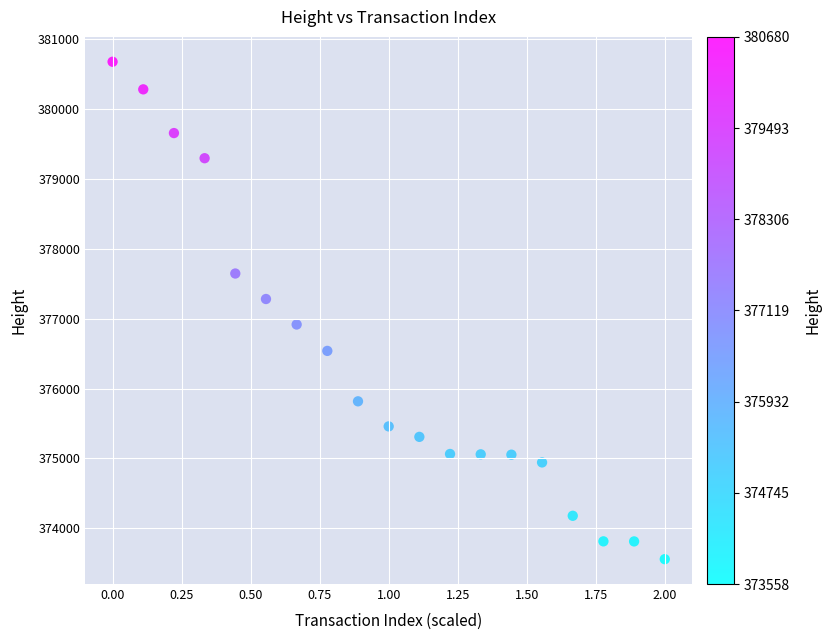

What is the range of Y values (max minus min)?

7122